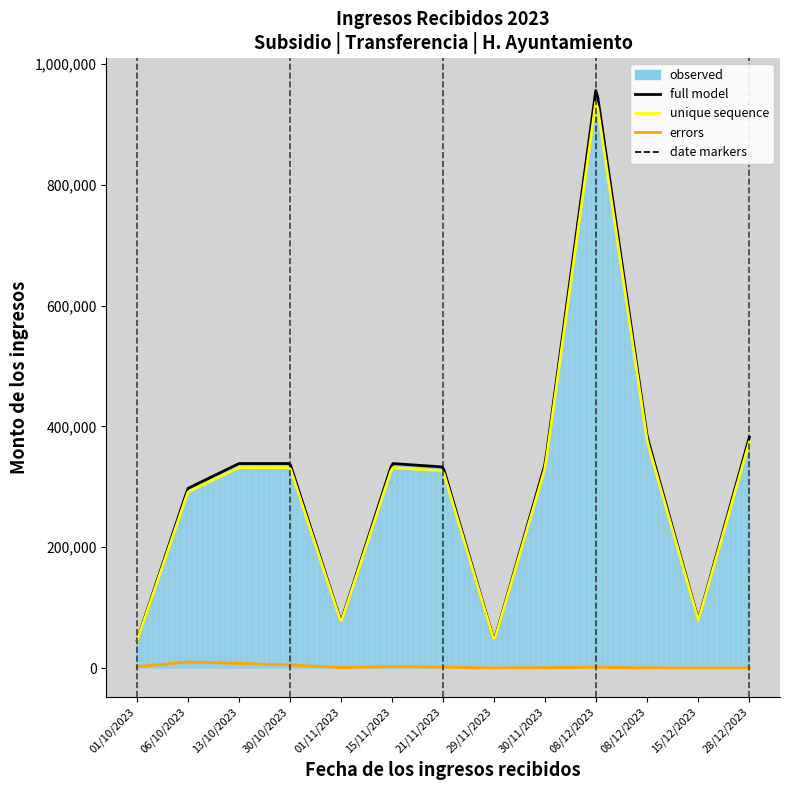

Where is the data nearest to the value 503772?

08/12/2023